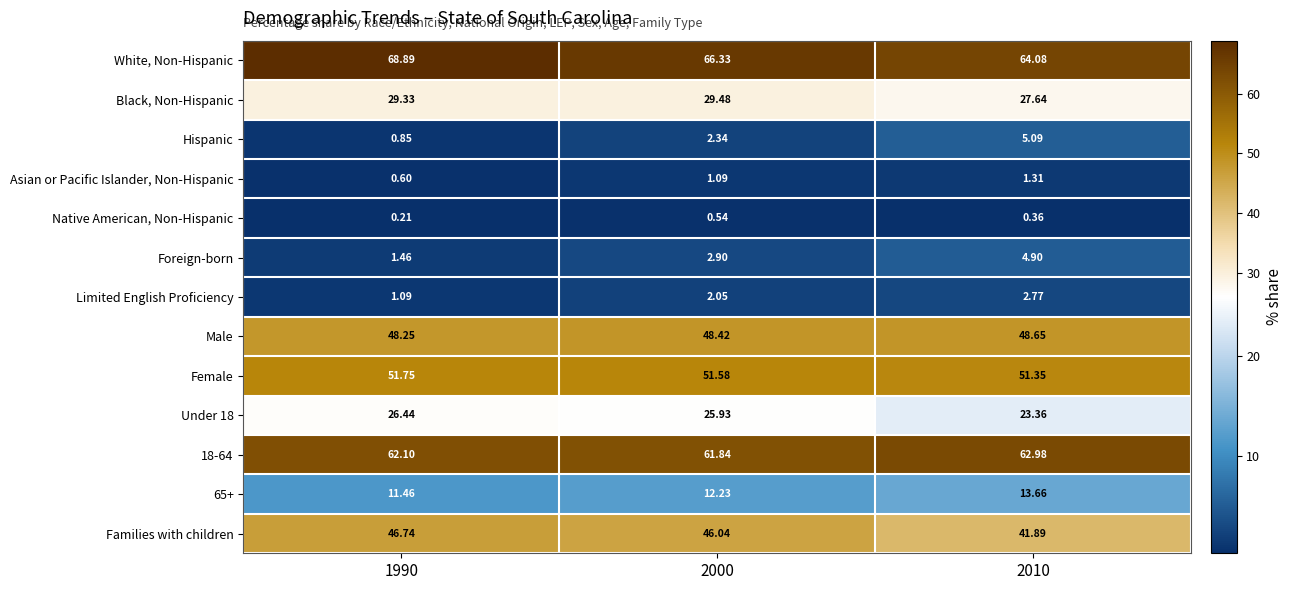

Which series has the largest total across all categories?

White, Non-Hispanic